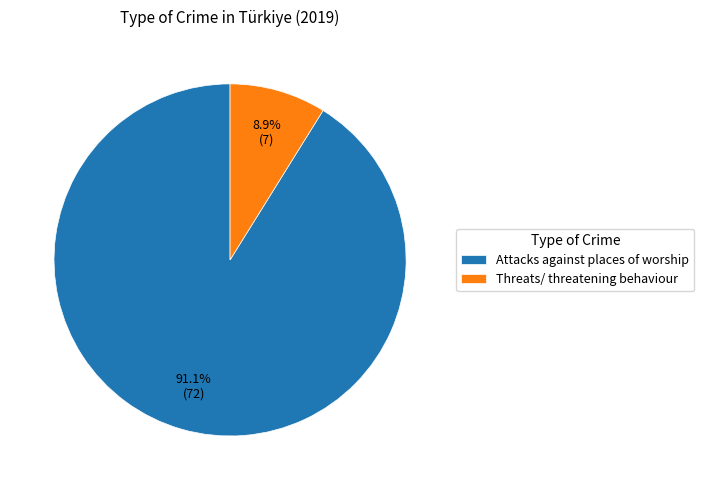

How many segments does this pie chart have?

2